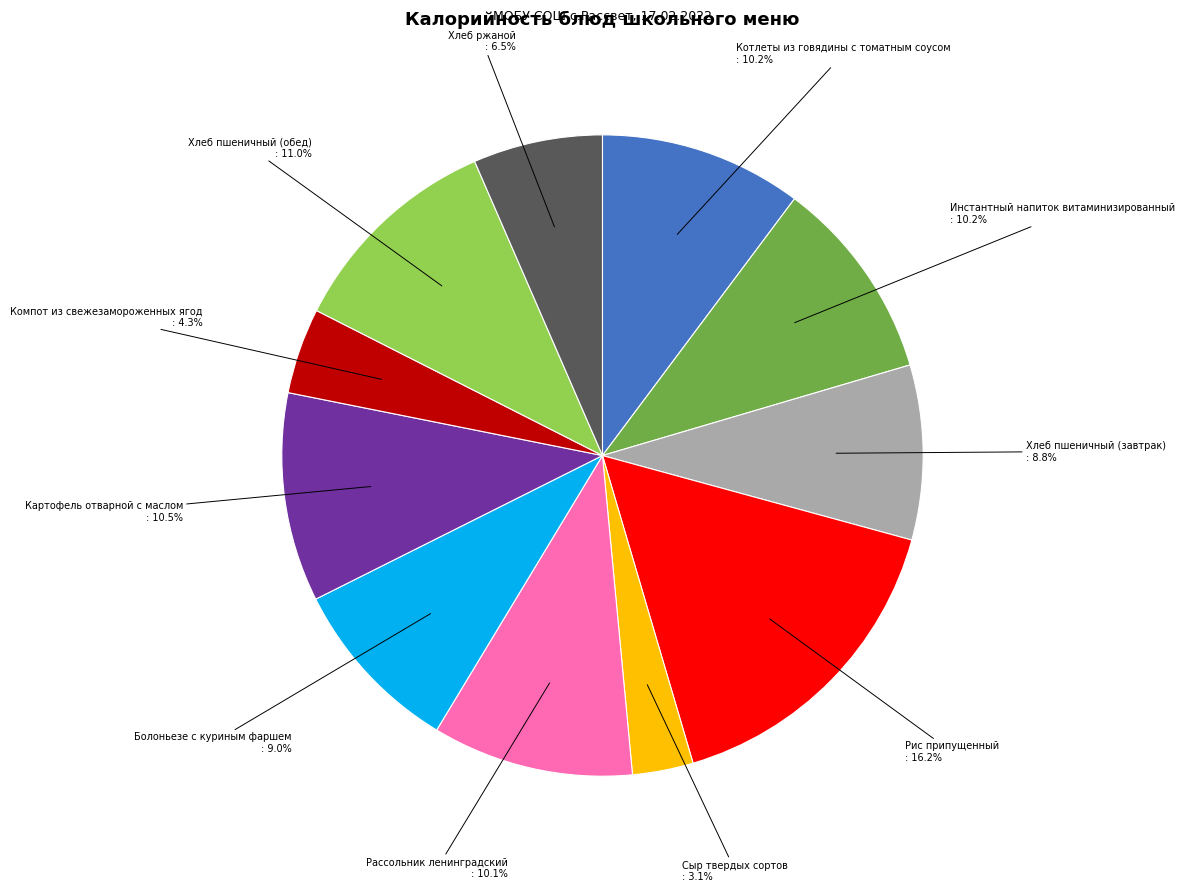

To the nearest percent, what percentage of the pie is Котлеты из говядины с томатным соусом?

10%